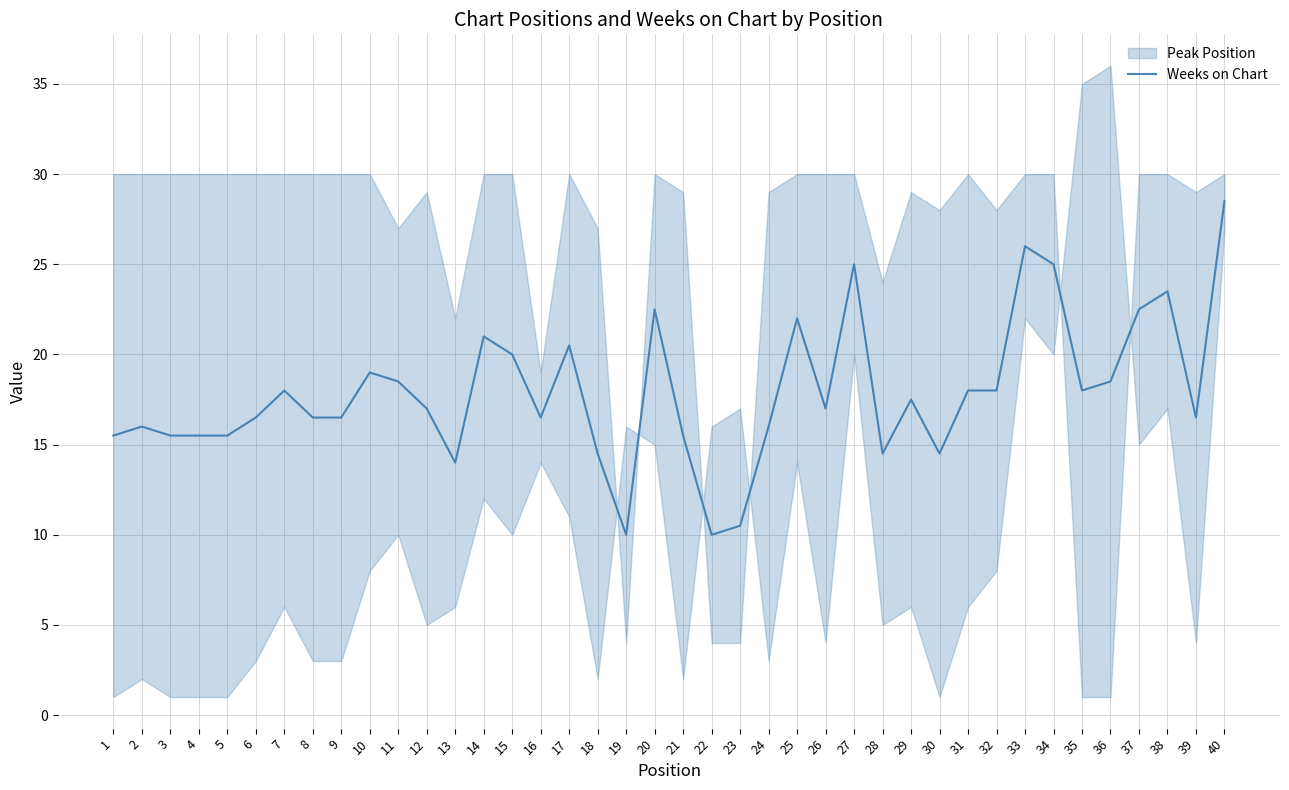

List the labels in order of value, smallest first.

19, 22, 23, 13, 18, 28, 30, 1, 3, 4, 5, 21, 2, 24, 6, 8, 9, 16, 39, 12, 26, 29, 7, 31, 32, 35, 11, 36, 10, 15, 17, 14, 25, 20, 37, 38, 27, 34, 33, 40